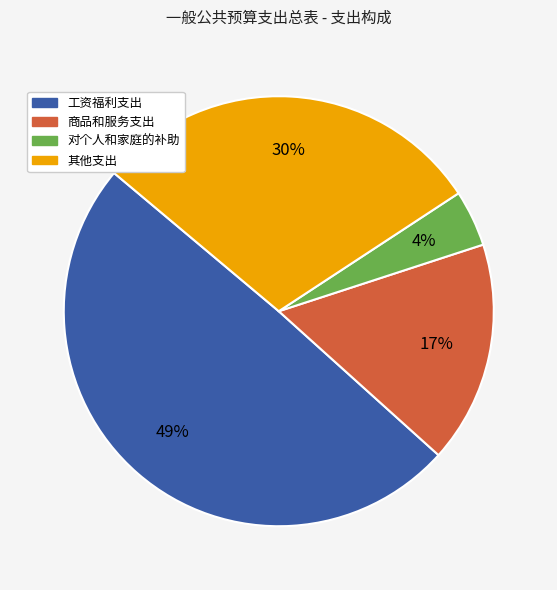

Combined, do 商品和服务支出 and 对个人和家庭的补助 account for over 50%?

No